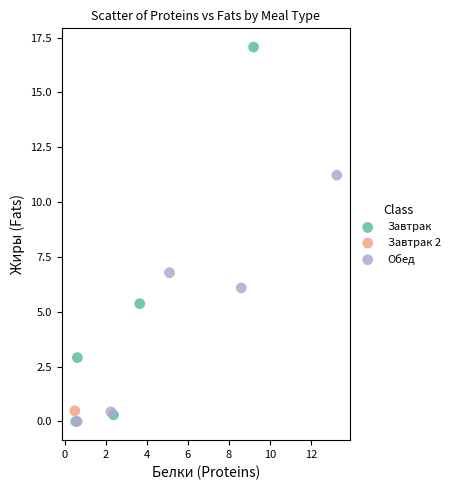

What are all the series names shown in the legend?

Завтрак, Завтрак 2, Обед